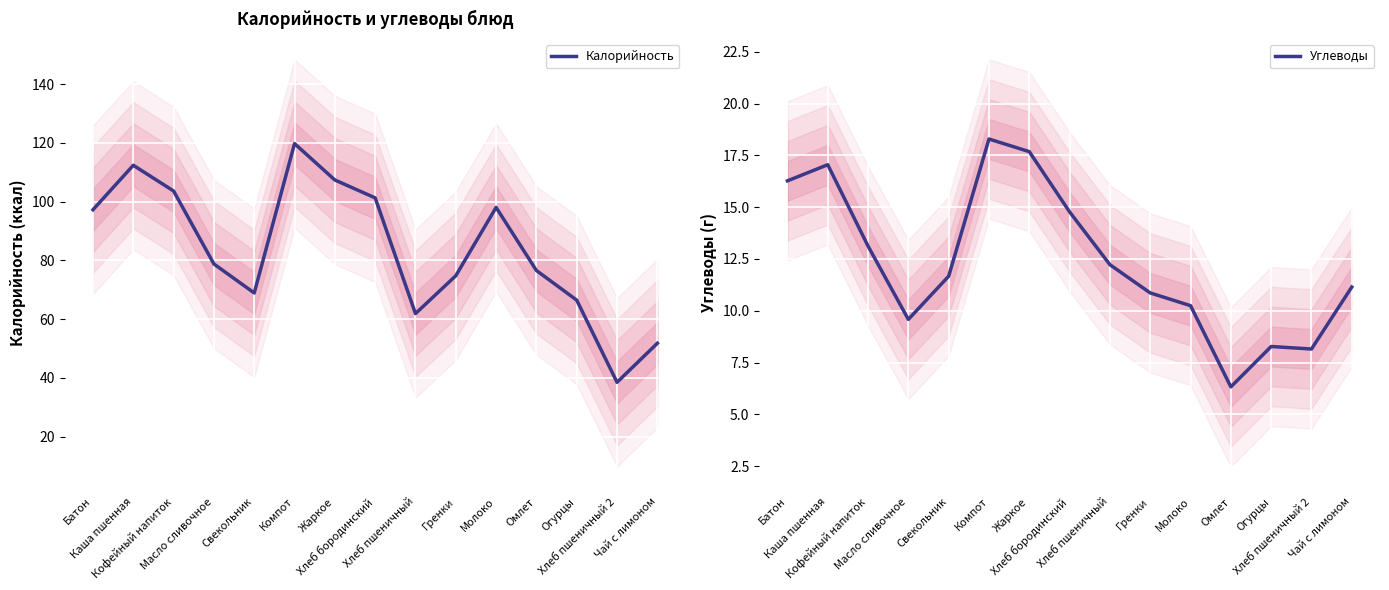

In Калорийность, how many points are lower than both neighbors (excluding endpoints)?

3